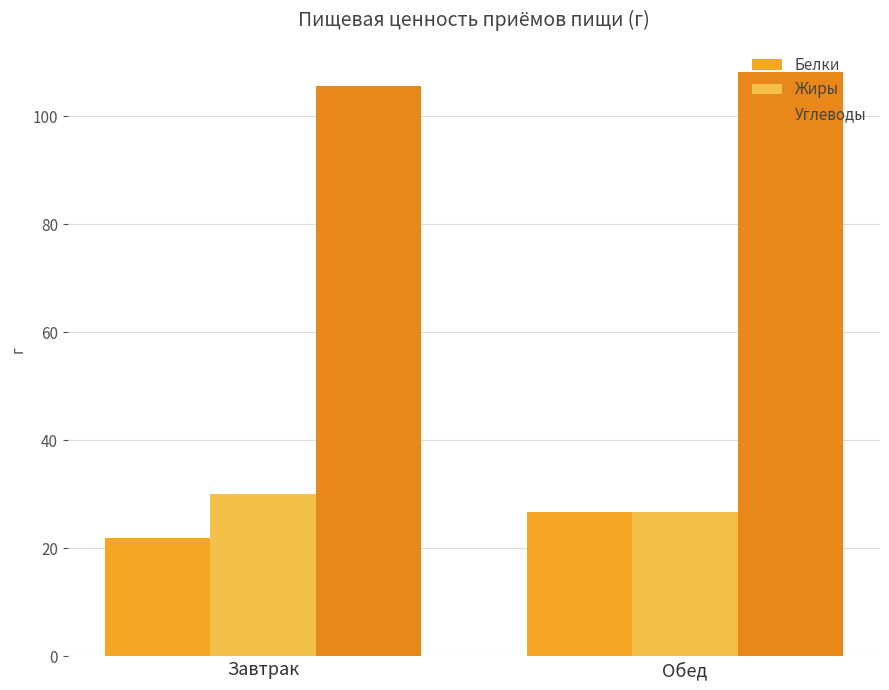

Which label corresponds to the largest value in the chart?

Обед